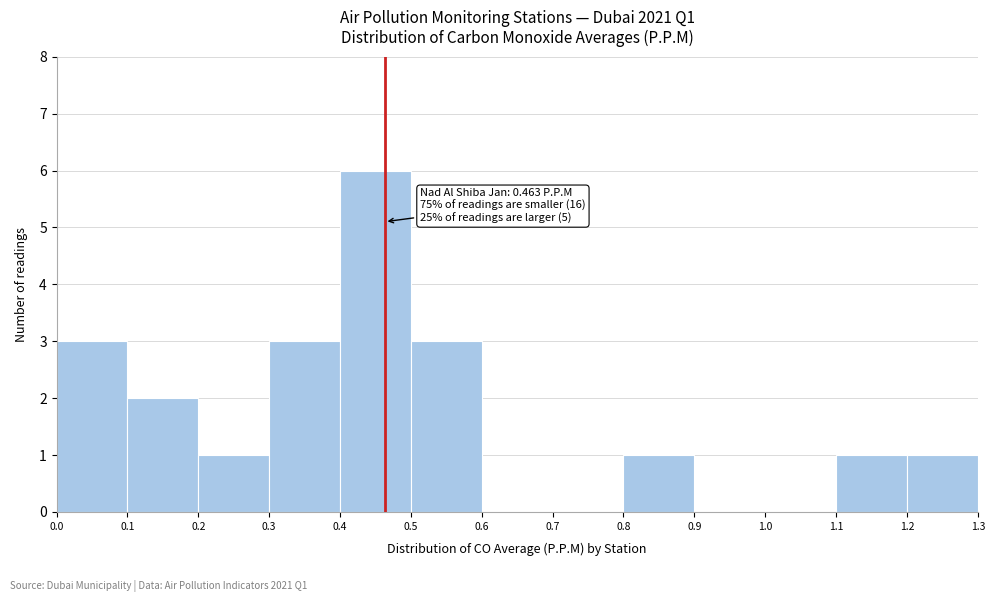

Over which range of the x-axis is the bar tallest?

0.4 to 0.5